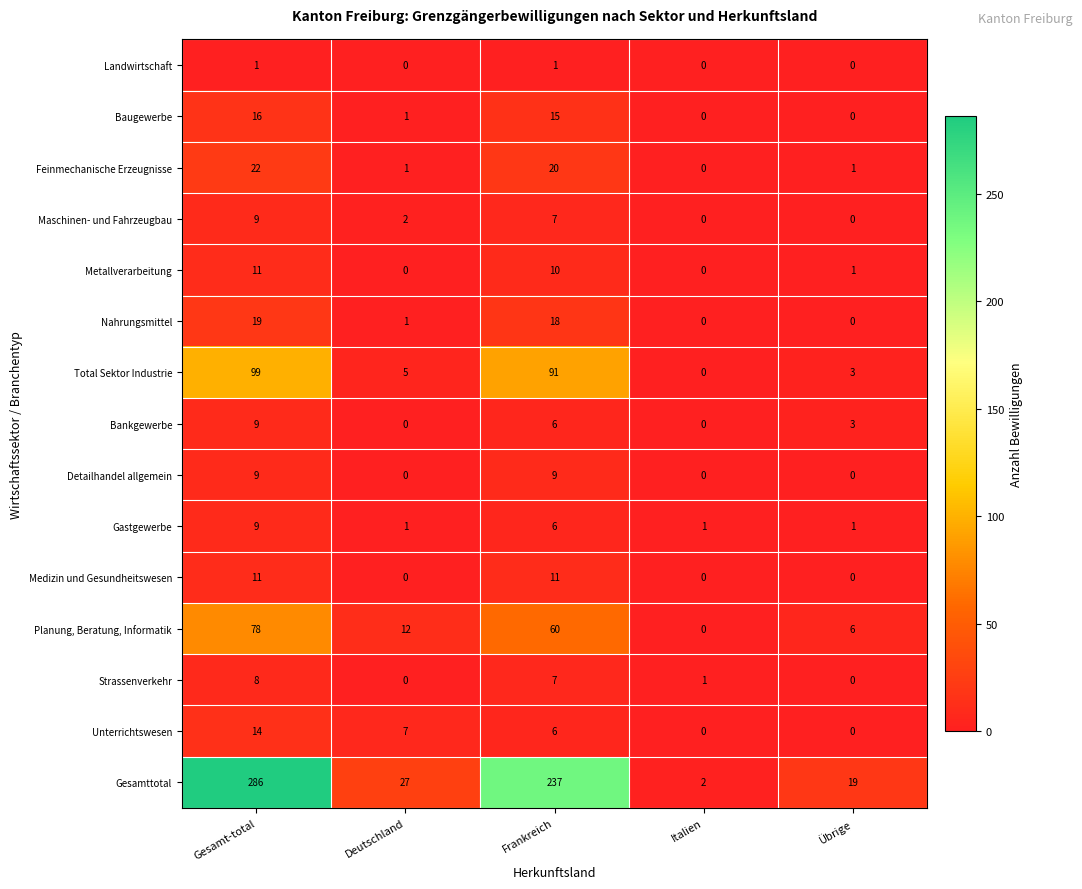

What is the sum of the Medizin und Gesundheitswesen values at Frankreich and Gesamt-total?

22